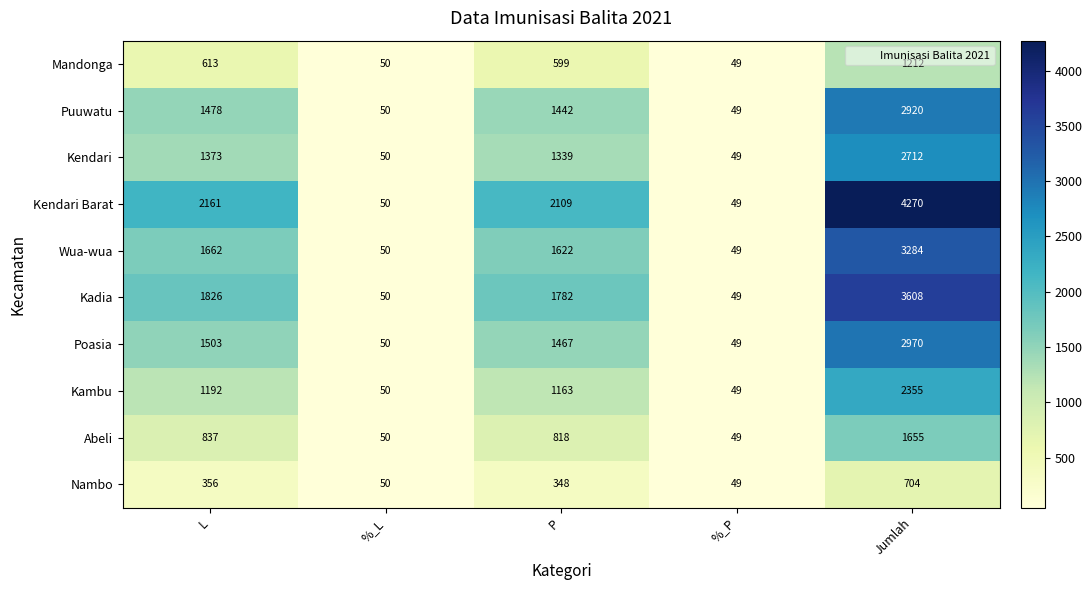

Which series has the largest total across all categories?

Kendari Barat